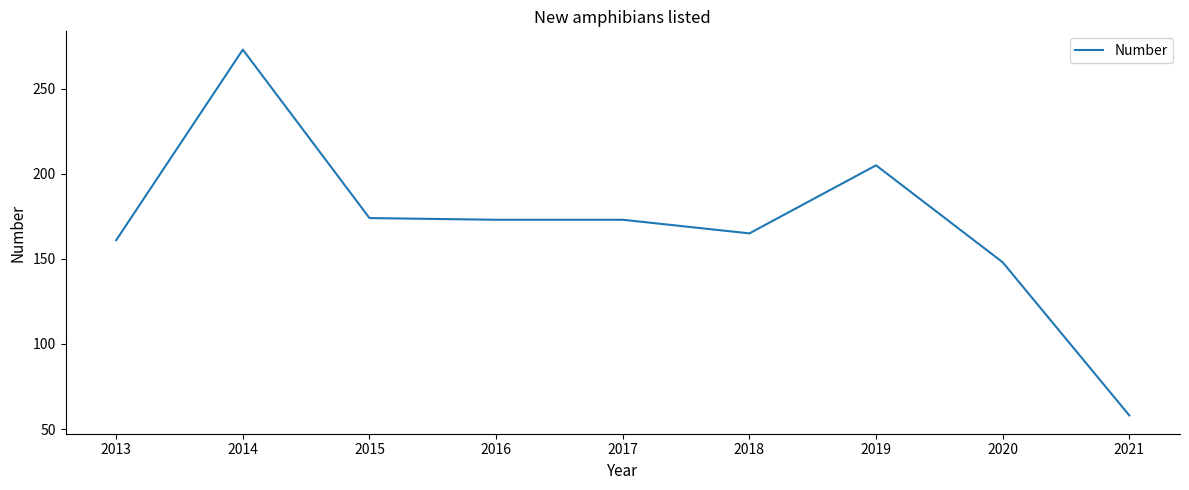

What is the ratio of the value at 2021 to the value at 2018?

0.4